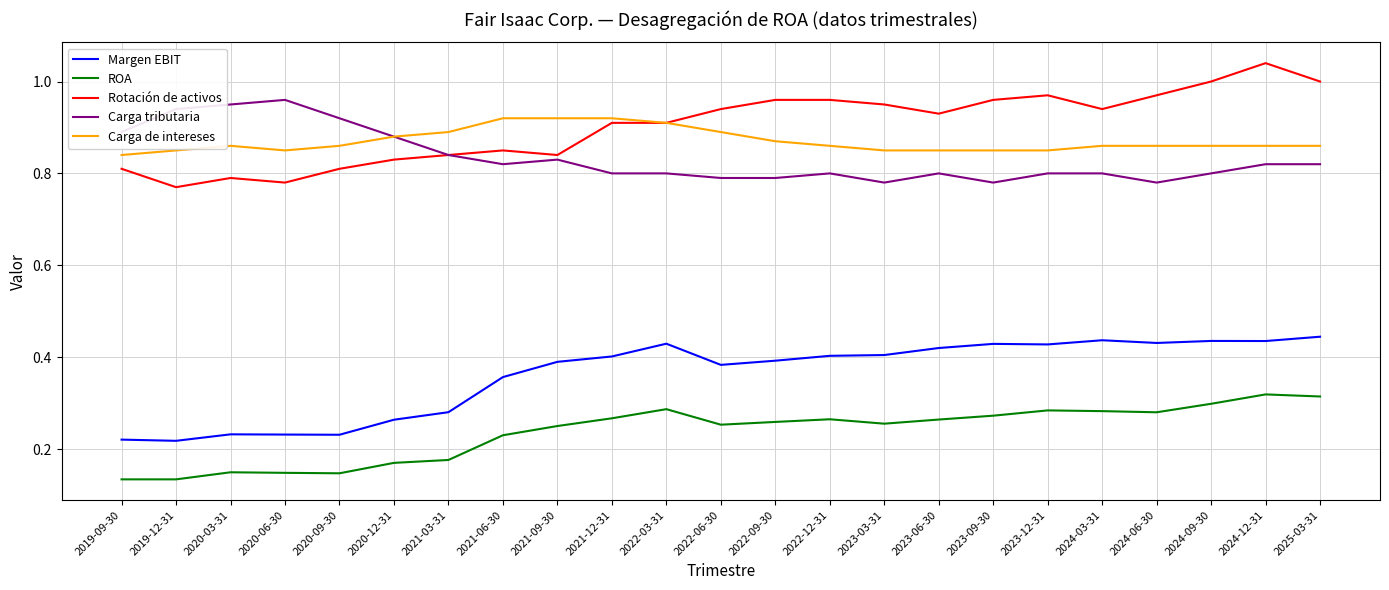

Is the value of Rotación de activos at 2023-09-30 greater than the value of Carga de intereses at 2021-12-31?

Yes